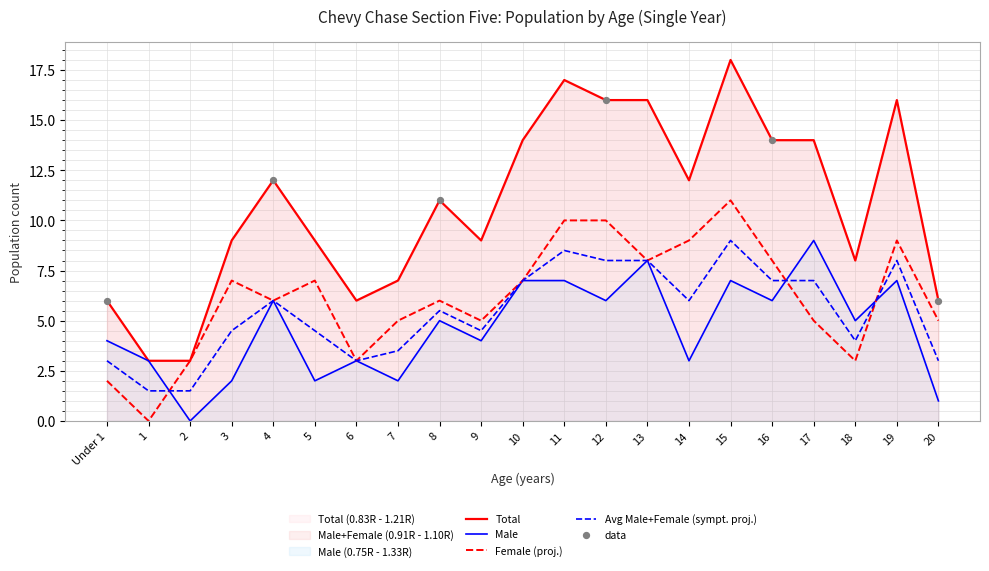

Which series contains the highest Y value?

Total